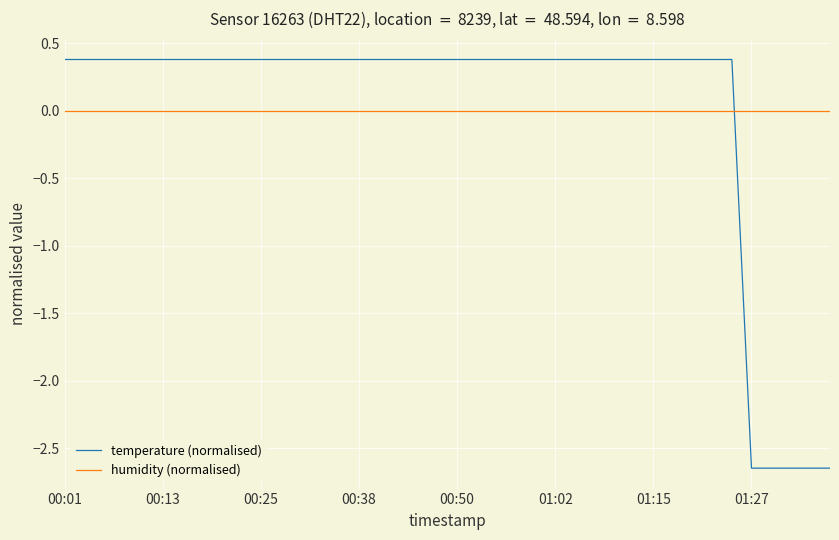

Count the temperature (normalised) values in the range 0 to 1.

35